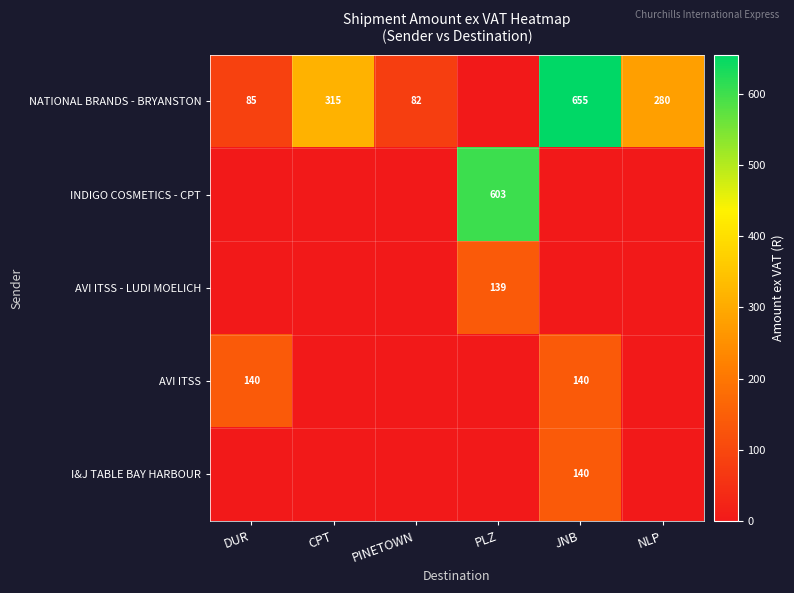

What is the difference between the NATIONAL BRANDS - BRYANSTON values at JNB and PINETOWN?

573